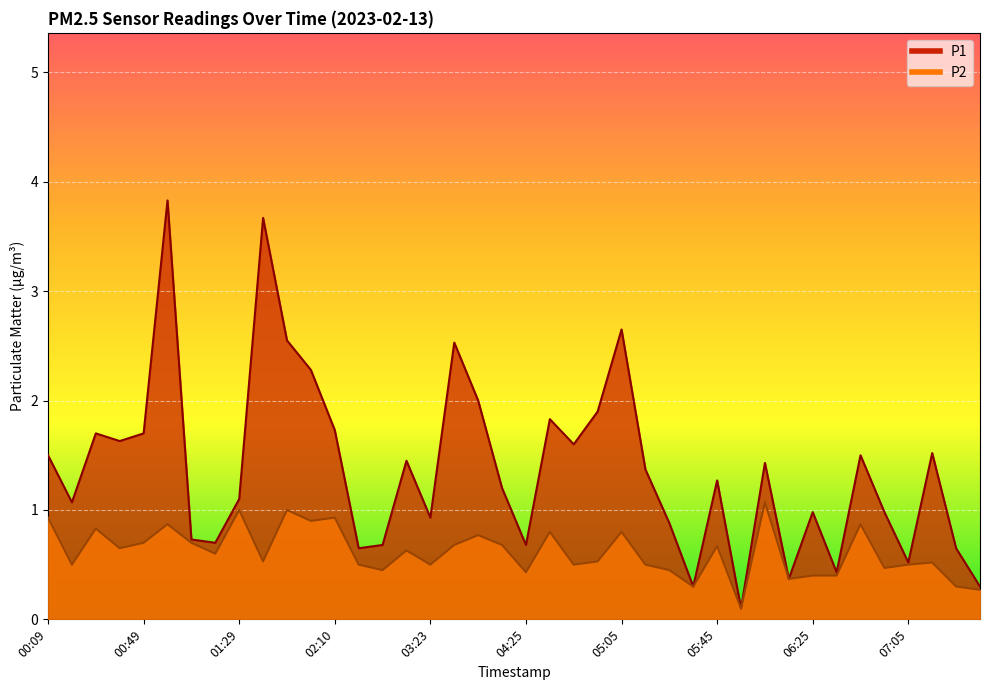

Reading left to right, what are all the values shown in this chart?

P1: 00:09=1.5	00:19=1.1	00:29=1.7	00:39=1.6	00:49=1.7	00:59=3.8	01:09=0.7	01:19=0.7	01:29=1.1	01:39=3.7	01:50=2.5	02:00=2.3	02:10=1.7	02:31=0.7	03:03=0.7	03:13=1.4	03:23=0.9	03:34=2.5	03:54=2.0	04:05=1.2	04:25=0.7	04:35=1.8	04:45=1.6	04:55=1.9	05:05=2.6	05:15=1.4	05:25=0.9	05:35=0.3	05:45=1.3	05:55=0.1	06:05=1.4	06:15=0.4	06:25=1.0	06:35=0.4	06:45=1.5	06:55=1.0	07:05=0.5	07:15=1.5	07:25=0.7	07:35=0.3
P2: 00:09=0.9	00:19=0.5	00:29=0.8	00:39=0.7	00:49=0.7	00:59=0.9	01:09=0.7	01:19=0.6	01:29=1.0	01:39=0.5	01:50=1.0	02:00=0.9	02:10=0.9	02:31=0.5	03:03=0.5	03:13=0.6	03:23=0.5	03:34=0.7	03:54=0.8	04:05=0.7	04:25=0.4	04:35=0.8	04:45=0.5	04:55=0.5	05:05=0.8	05:15=0.5	05:25=0.5	05:35=0.3	05:45=0.7	05:55=0.1	06:05=1.1	06:15=0.4	06:25=0.4	06:35=0.4	06:45=0.9	06:55=0.5	07:05=0.5	07:15=0.5	07:25=0.3	07:35=0.3